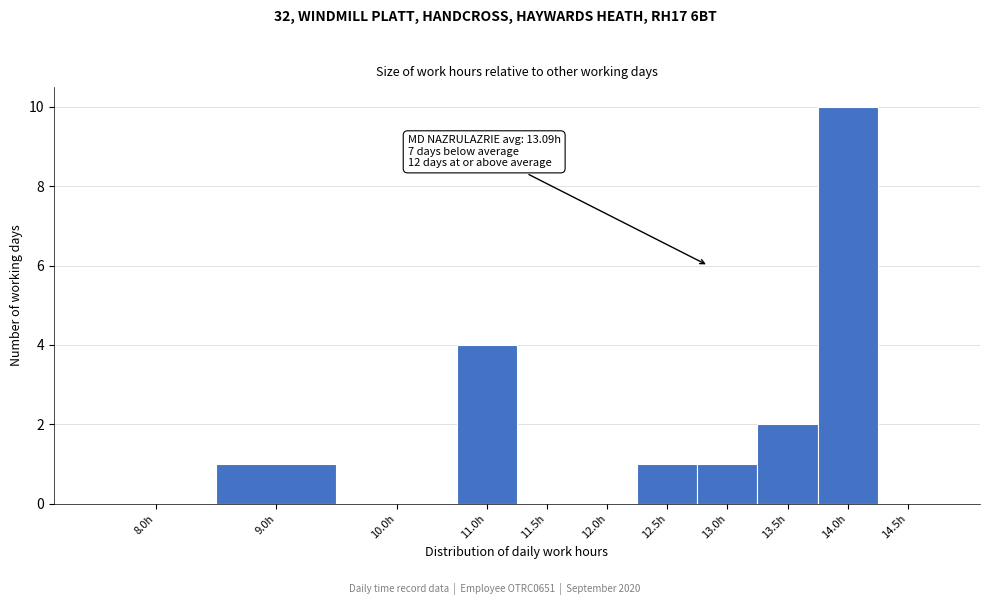

Reading left to right, transcribe all the data shown in this chart.

8.0h=0	9.0h=1	10.0h=0	11.0h=4	11.5h=0	12.0h=0	12.5h=1	13.0h=1	13.5h=2	14.0h=10	14.5h=0